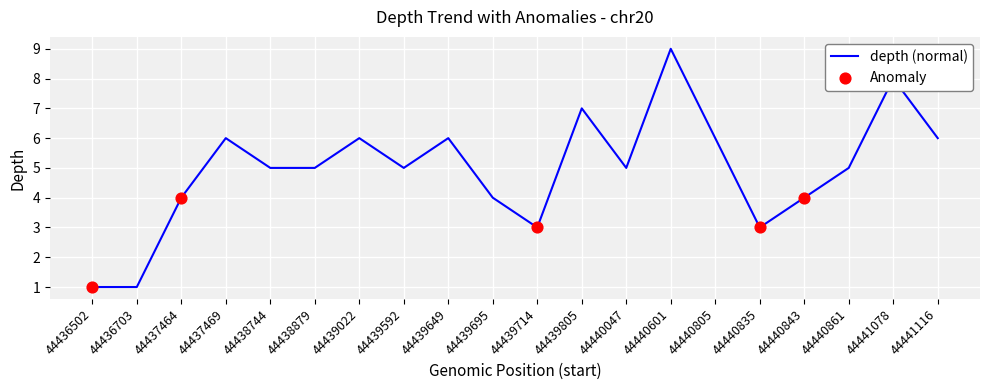

Which has a higher value, 44438744 or 44436502?

44438744